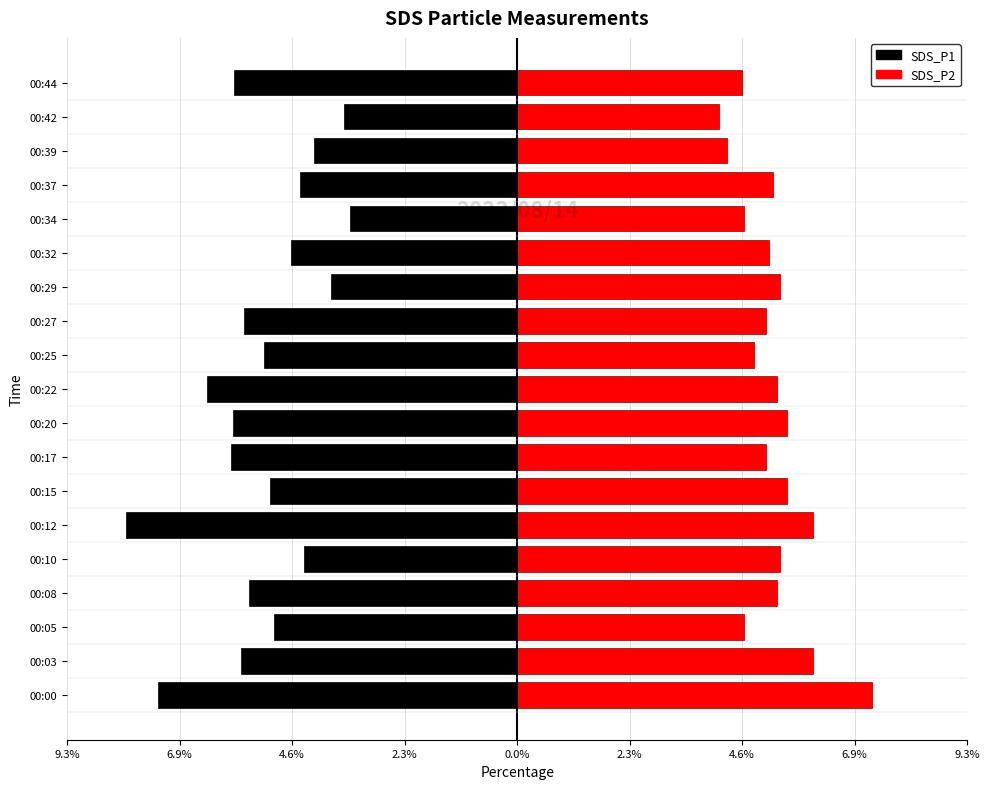

What is the difference between the maximum and minimum values in the SDS_P2 series?

3.2